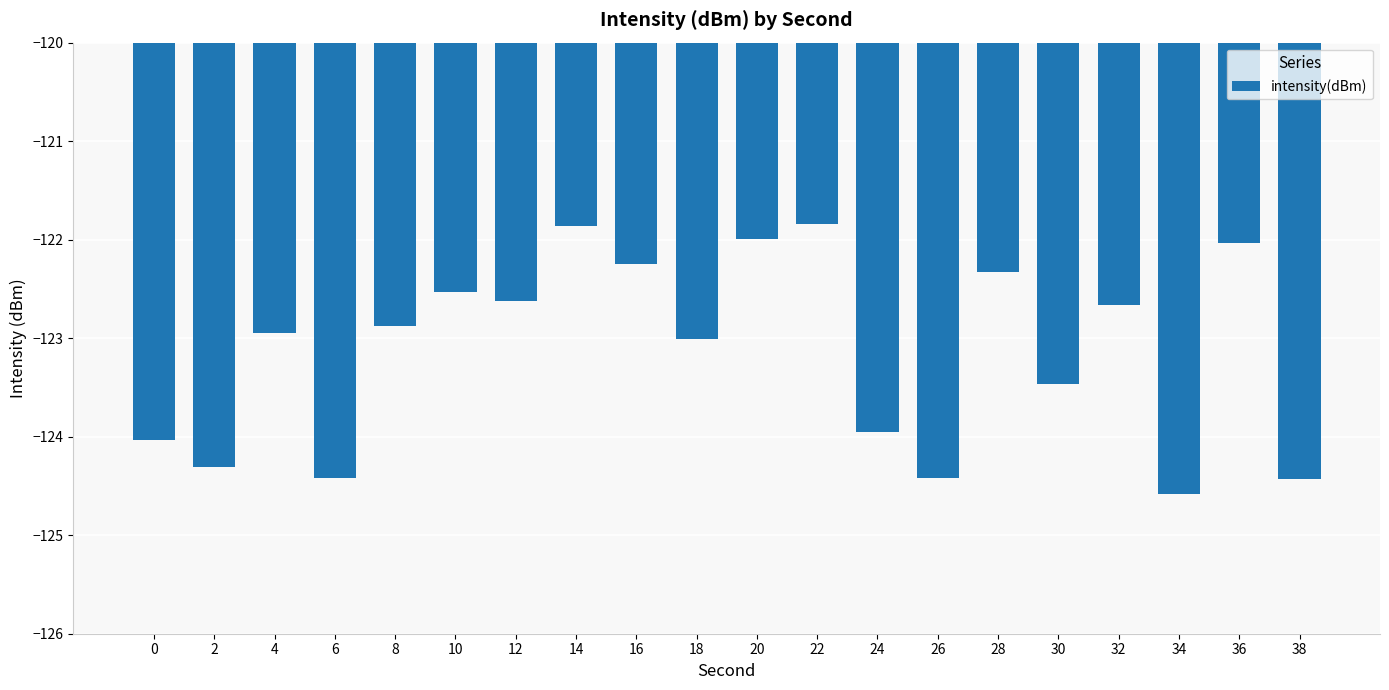

True or false: the data shows -197.3 at 24.

False